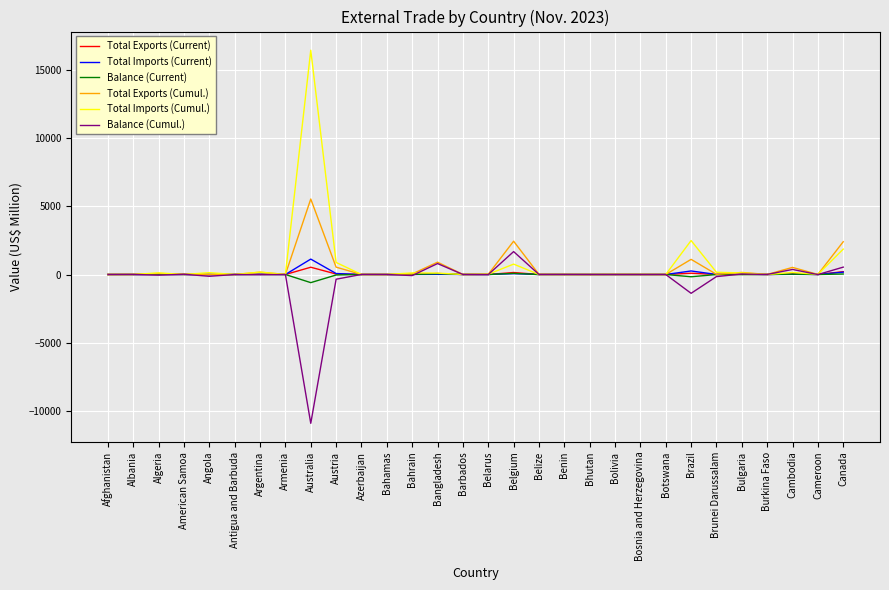

Which series has the largest total across all categories?

Total Imports (Cumul.)